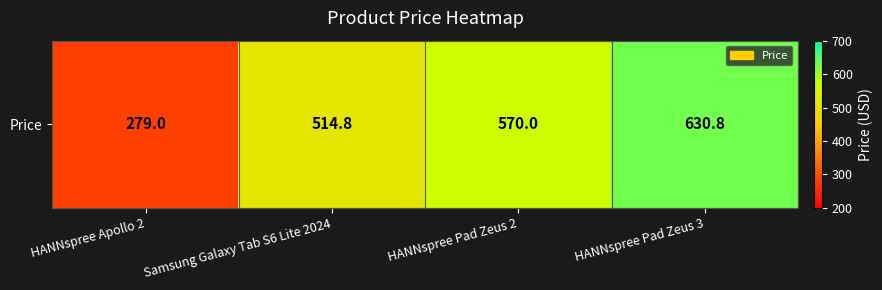

Between Samsung Galaxy Tab S6 Lite 2024 and HANNspree Apollo 2, which is larger?

Samsung Galaxy Tab S6 Lite 2024